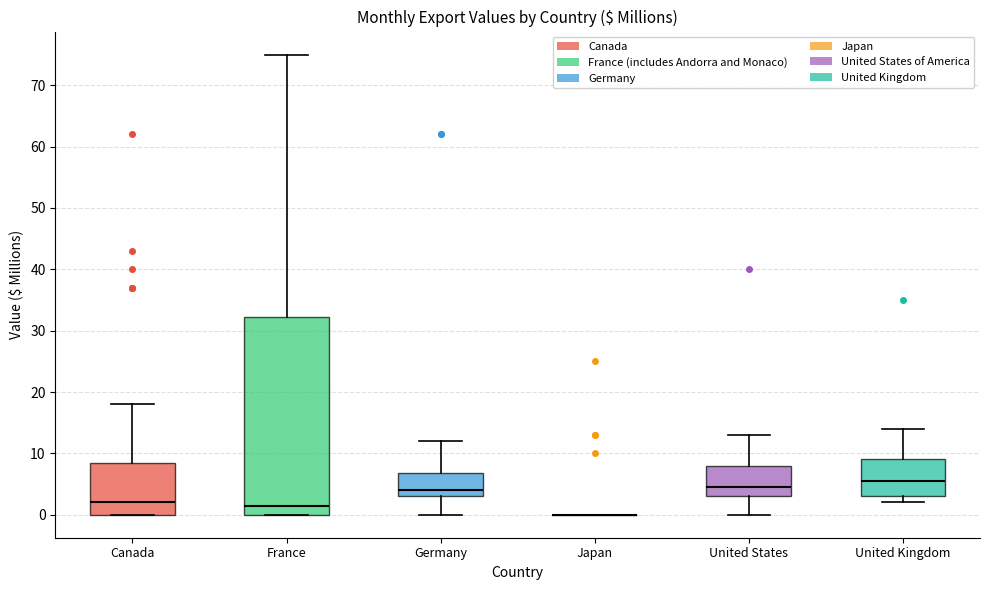

Which box is the tallest, from its lower edge to its upper edge?

France